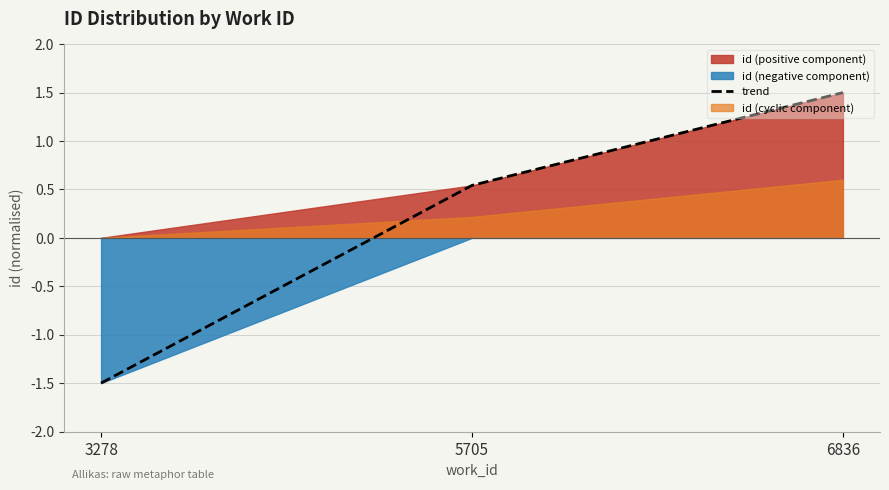

How many values in trend are below zero?

1